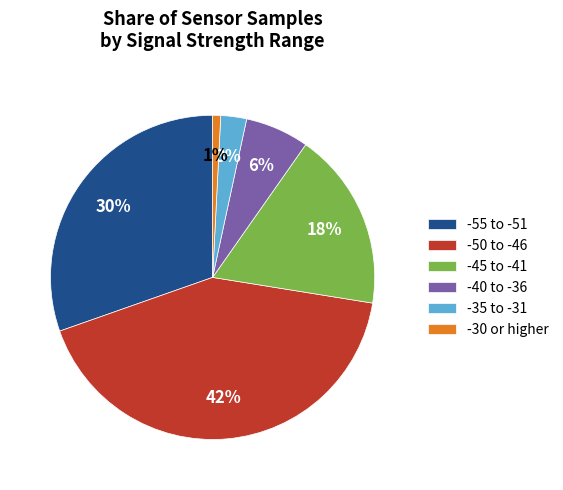

To the nearest percent, what percentage of the pie is -30 or higher?

1%